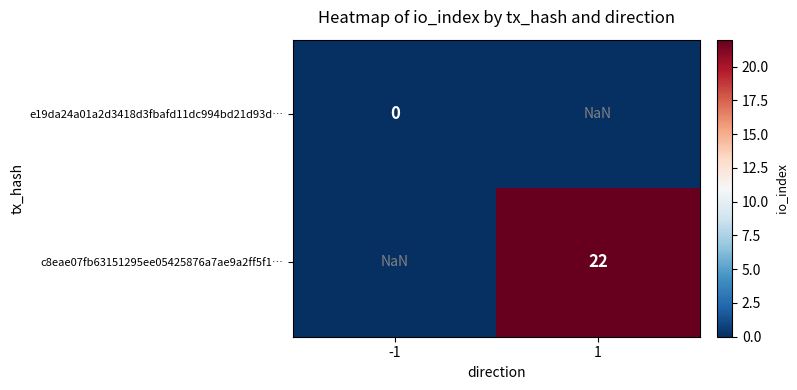

List the series in order of their peak value, lowest first.

e19da24a01a2d3418d3fbafd11dc994bd21d93d…, c8eae07fb63151295ee05425876a7ae9a2ff5f1…